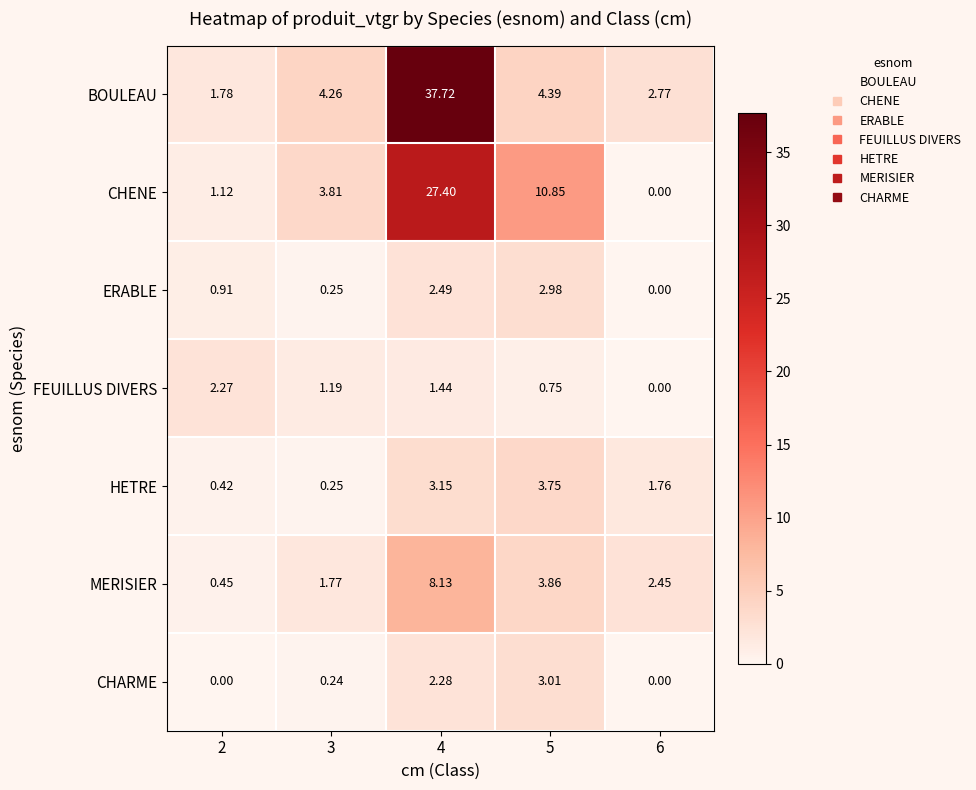

What is the maximum value shown in the chart?

37.7